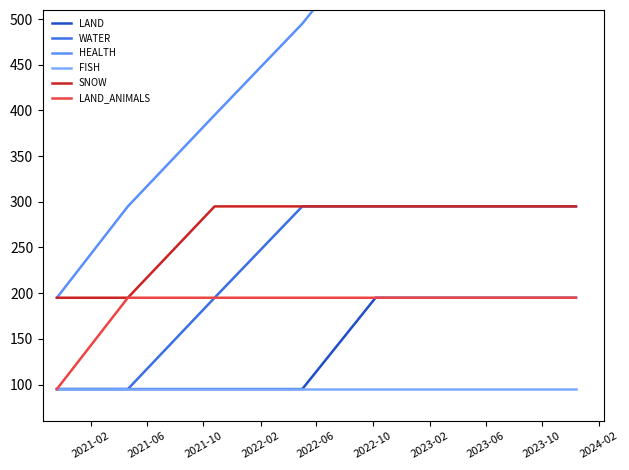

True or false: FISH and WATER cross at least once.

False